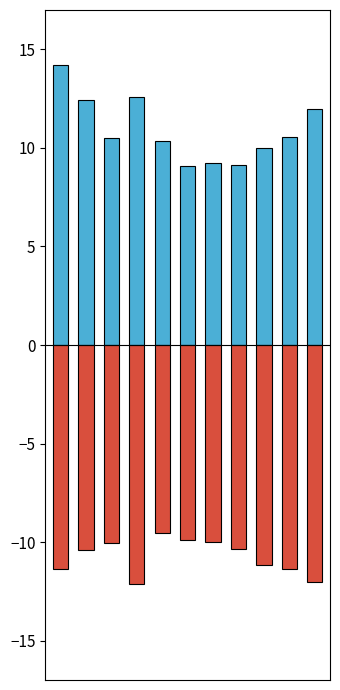

How many groups of bars are there?

11